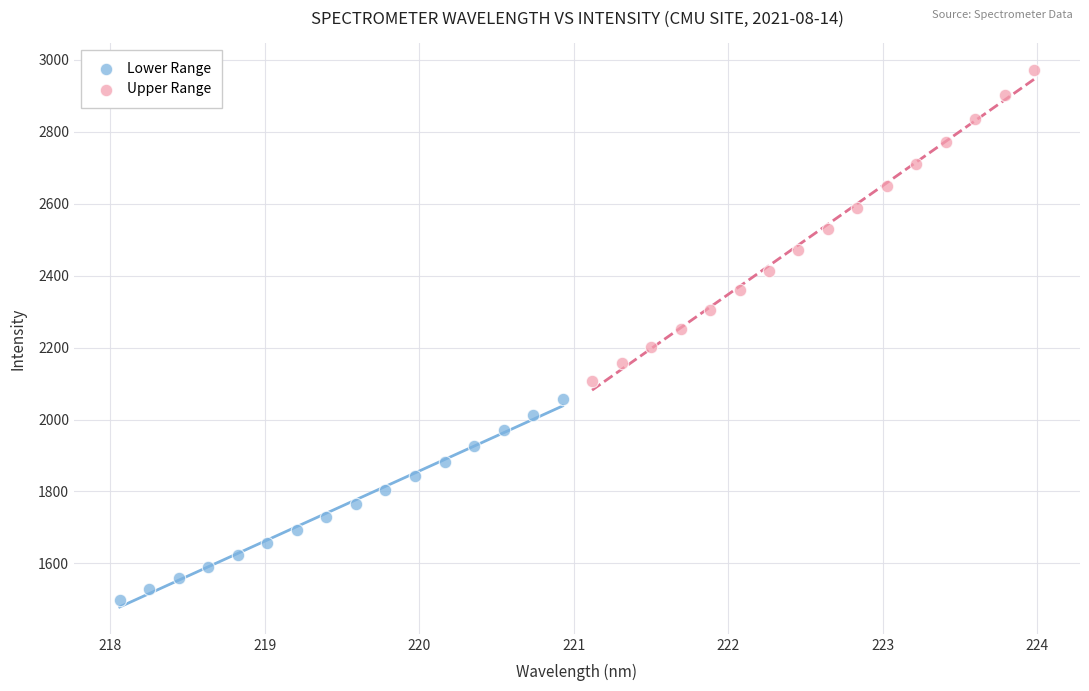

What are all the series names shown in the legend?

Lower Range, Upper Range